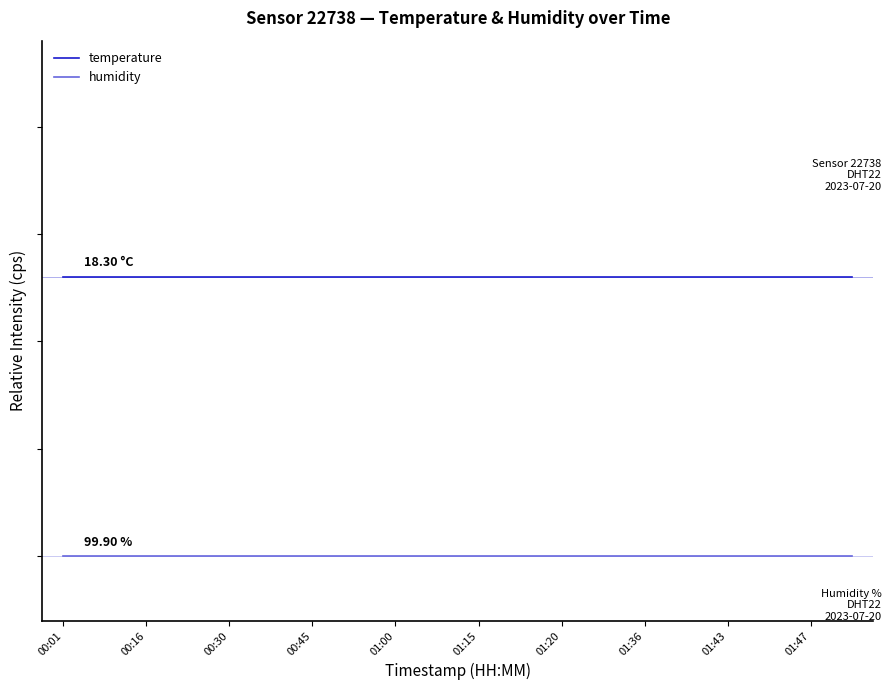

Does the chart have visible grid lines?

No